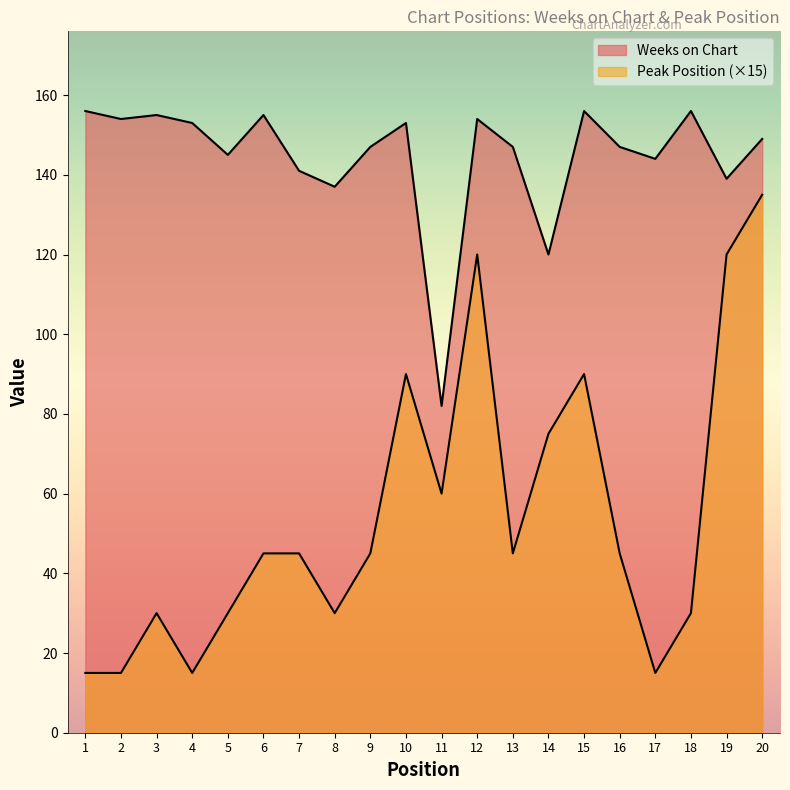

What is the difference between the maximum and minimum values in the Weeks on Chart series?

74